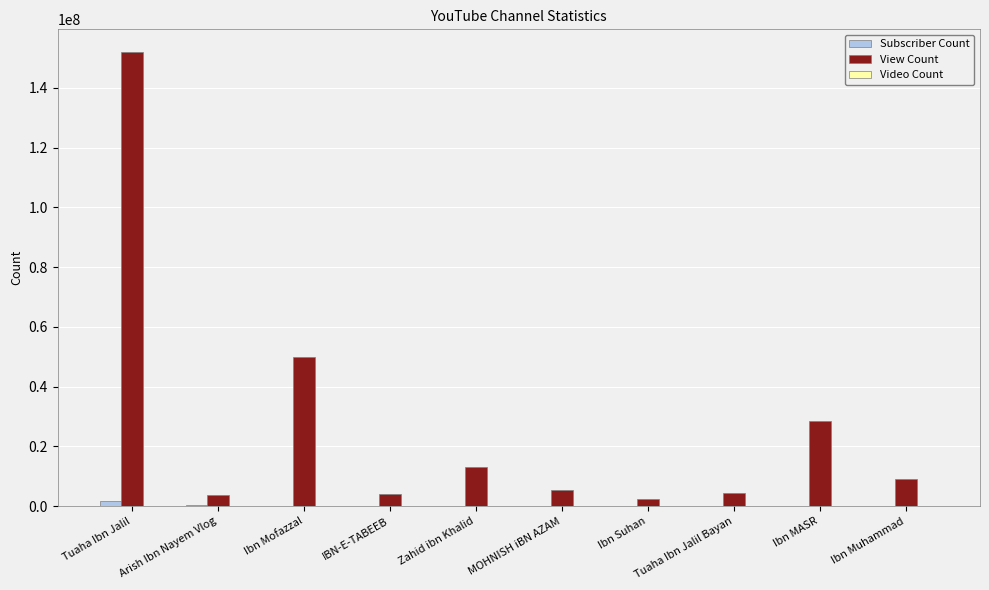

At which category is the sum across all series the highest?

Tuaha Ibn Jalil